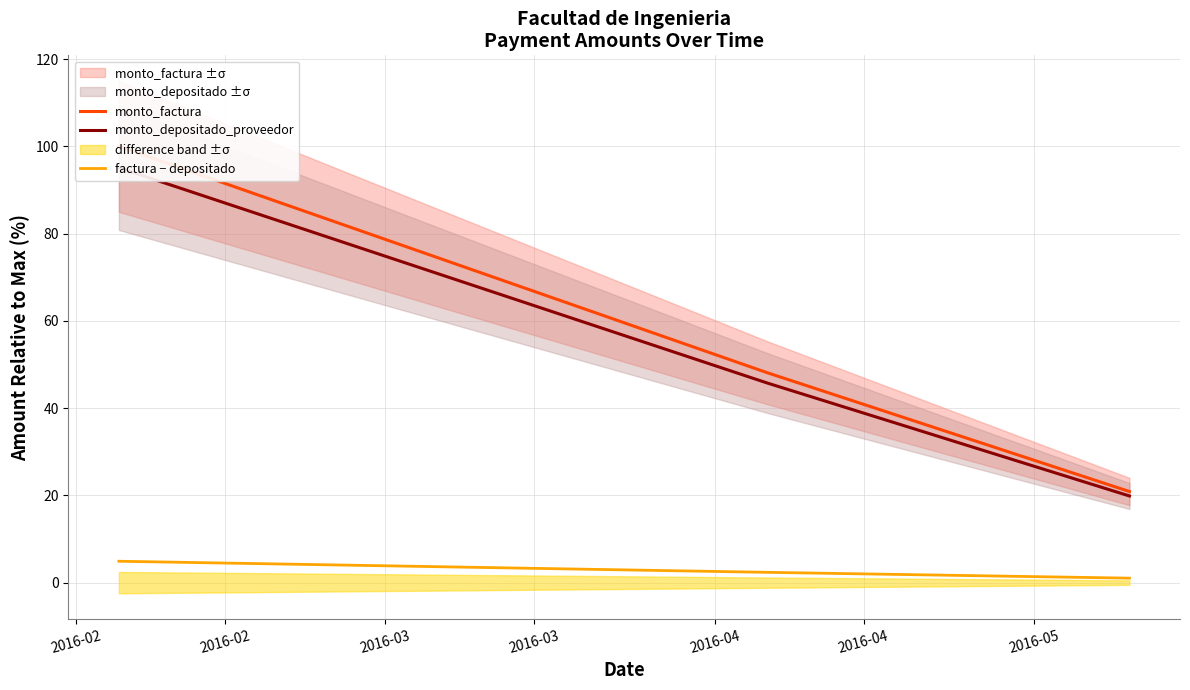

Does the chart display data point markers on the line(s)?

No